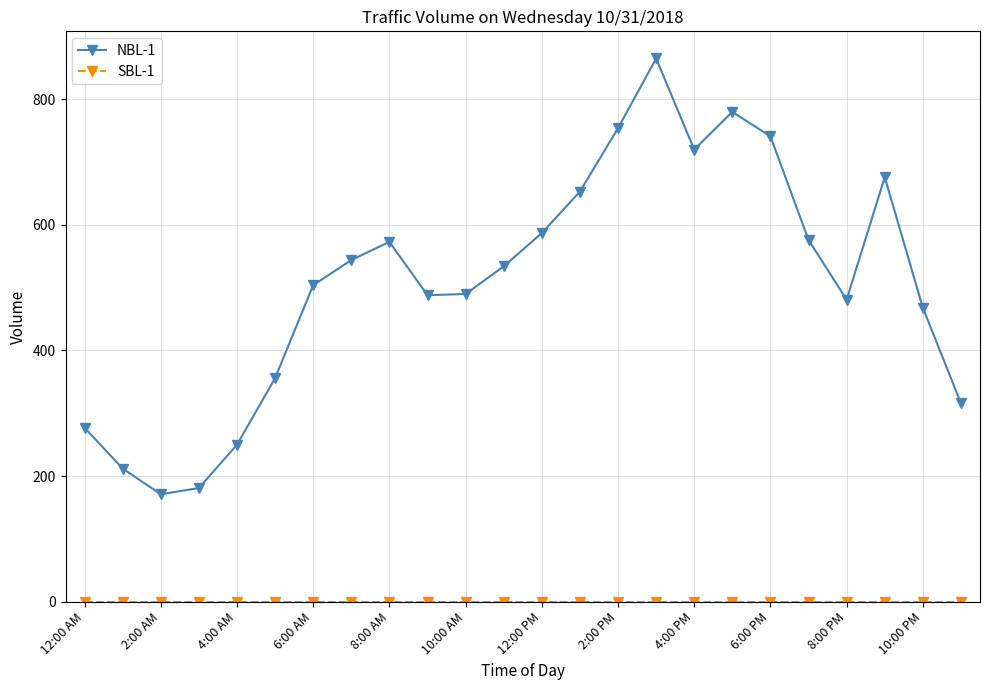

At how many categories does at least one series exceed 295?

19